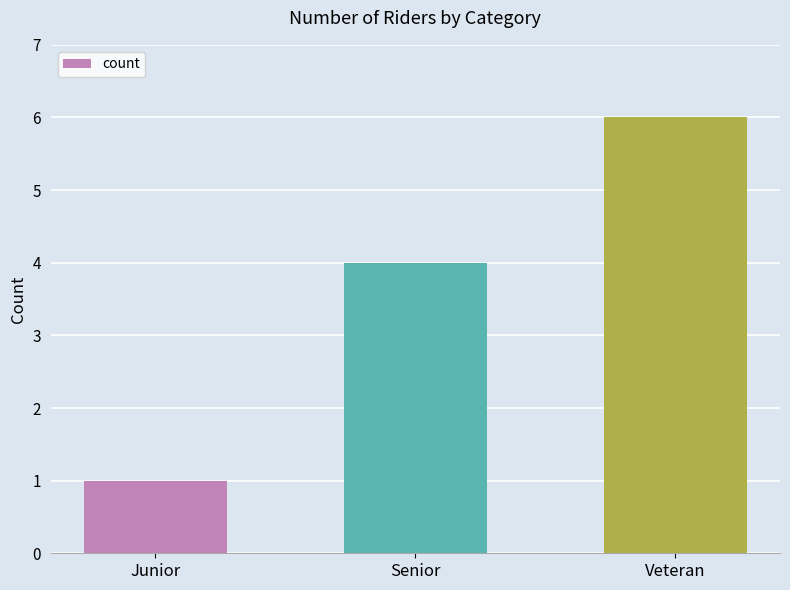

What value does the data have at Veteran?

6